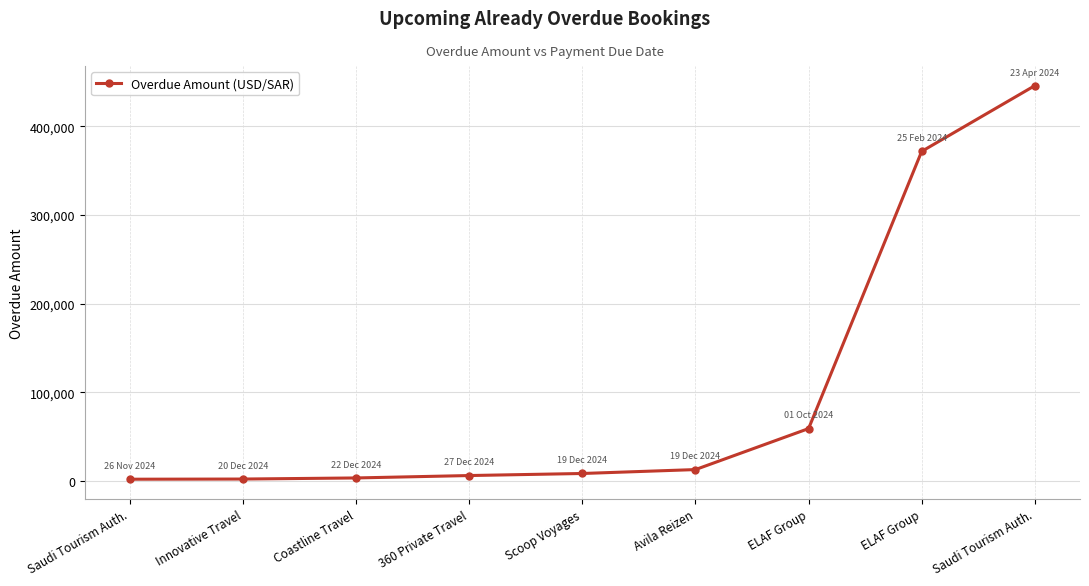

True or false: the data has more than 0 interior local peaks.

False